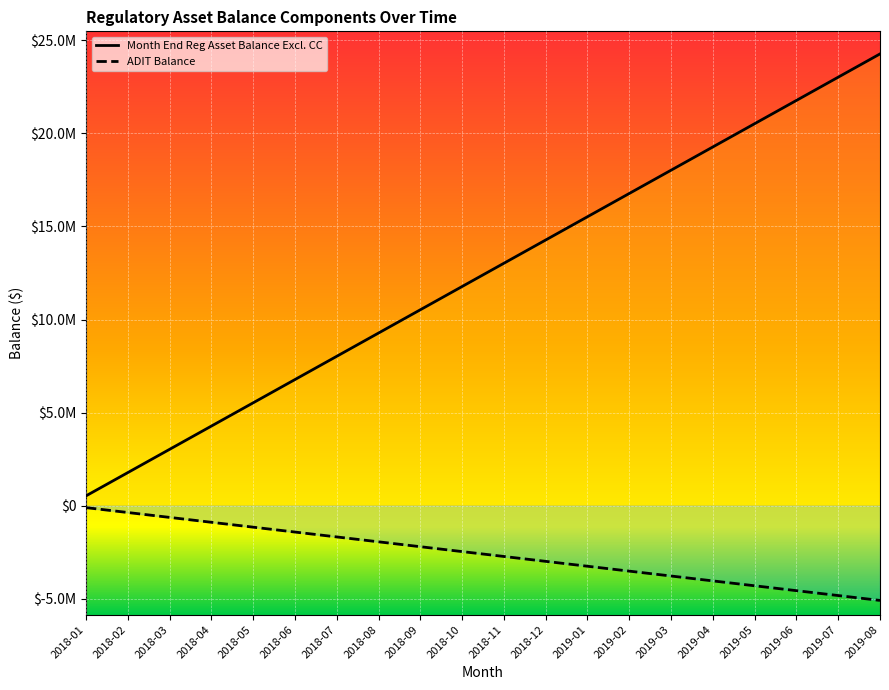

Which series has the widest spread of values?

ADIT Balance